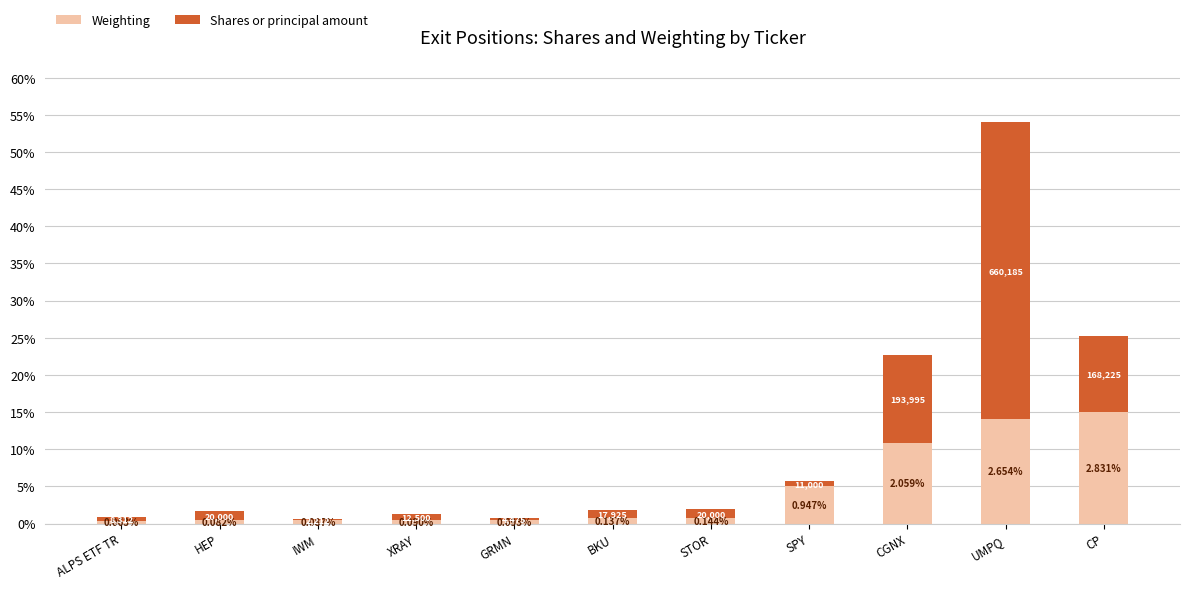

List the series in order of their peak value, lowest first.

Weighting, Shares or principal amount